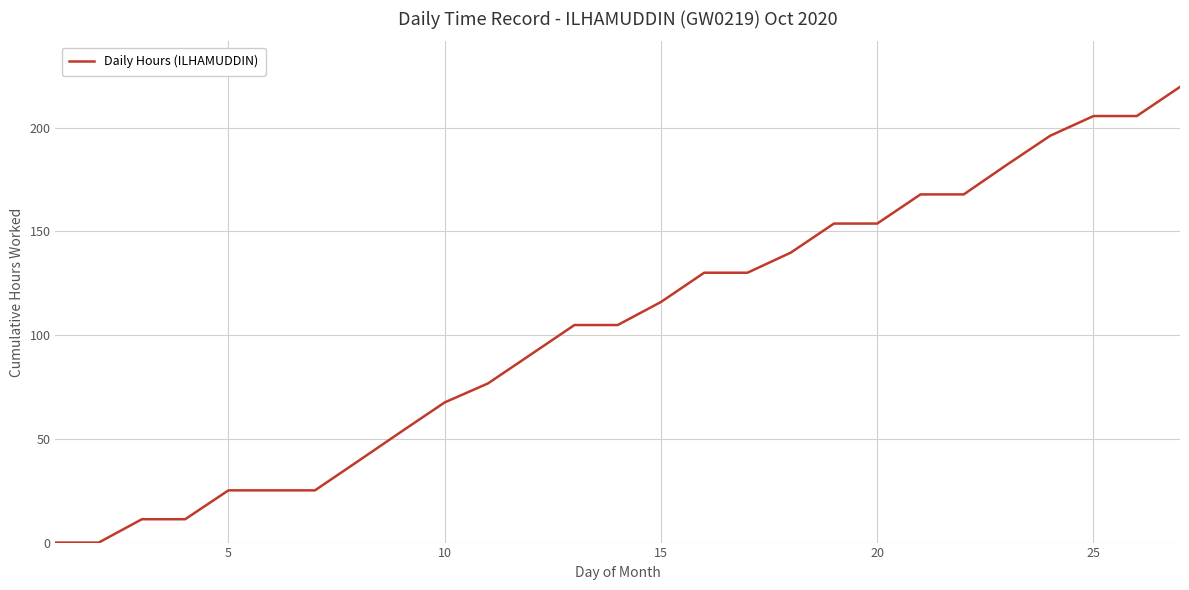

What is the average value?

103.8